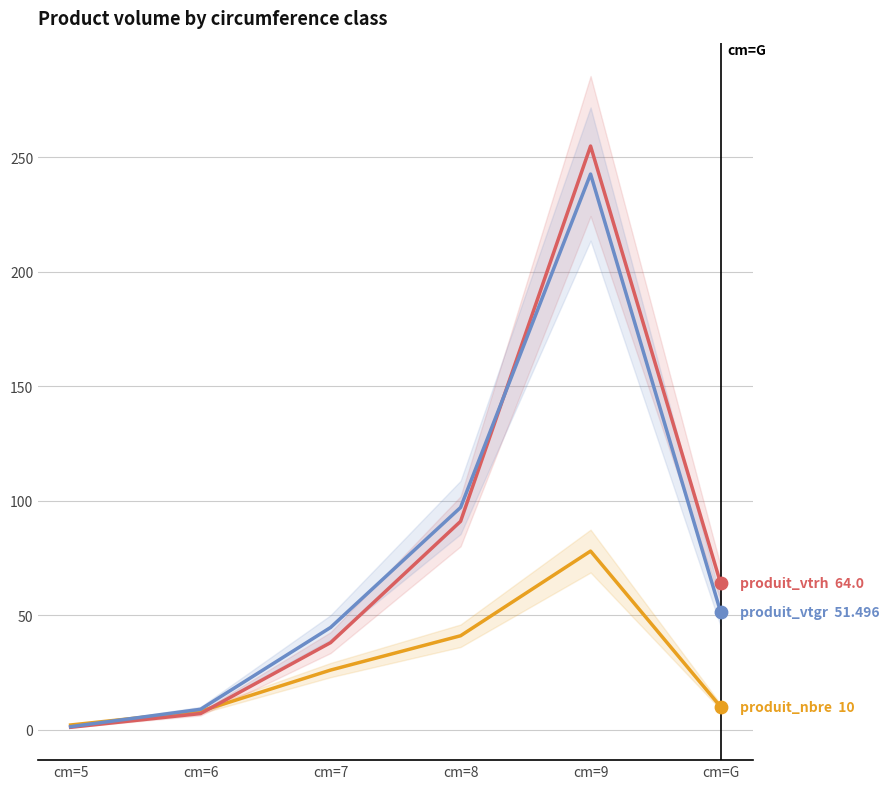

Which series contains the highest Y value?

produit_vtrh